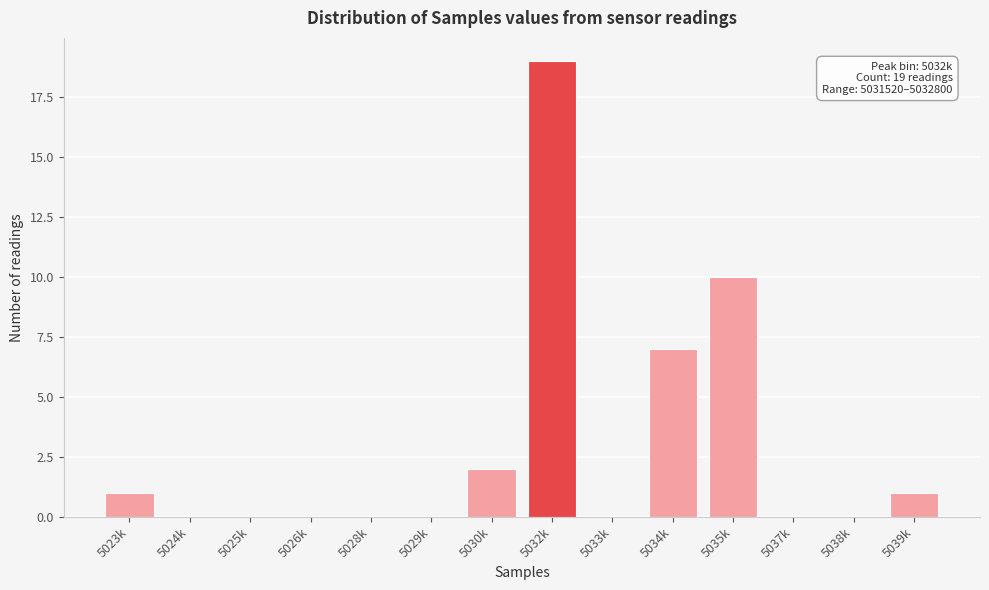

Reading left to right, extract all data points from this chart.

5023k=1	5024k=0	5025k=0	5026k=0	5028k=0	5029k=0	5030k=2	5032k=19	5033k=0	5034k=7	5035k=10	5037k=0	5038k=0	5039k=1